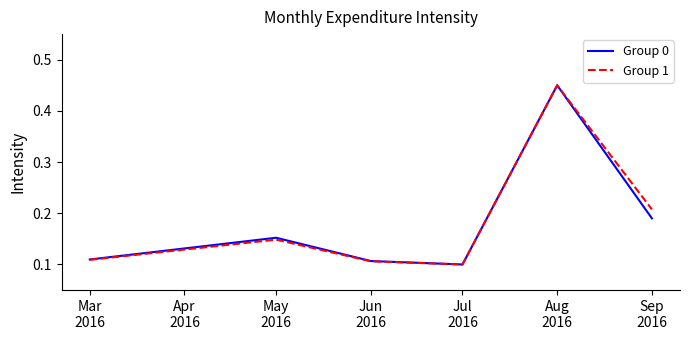

How many lines are shown in the chart?

2